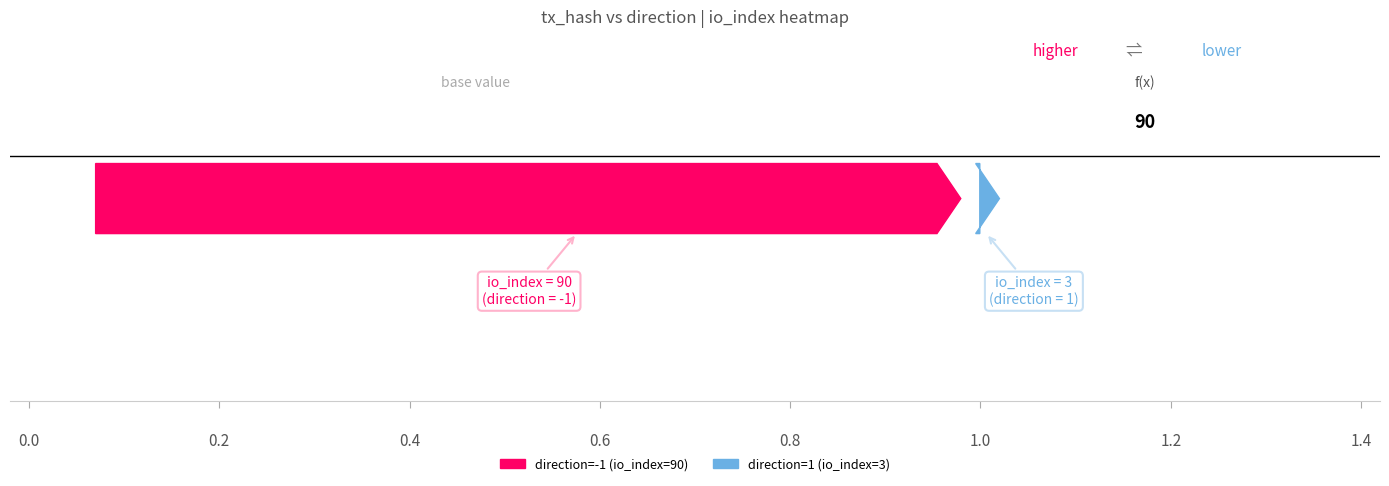

Reading left to right, extract all data points from this chart.

29666f1059c680cd5907860859f4d29608fd7f4: direction=-1	io_index=90
1e9d02fb19e86fd4f51b0c4827d9cb7204d66f6: direction=1	io_index=3